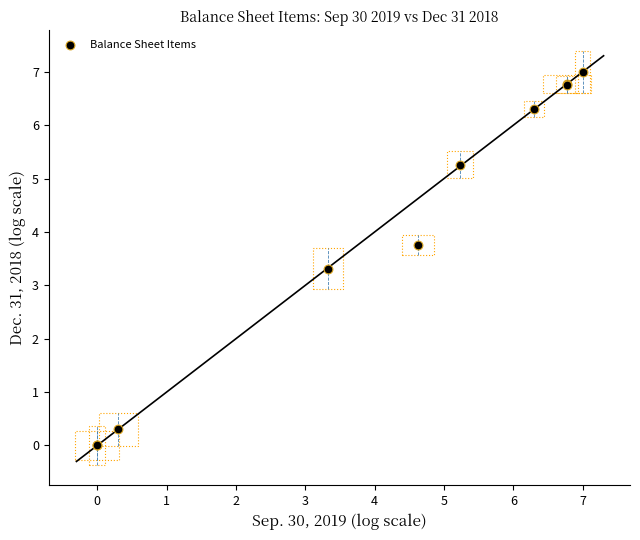

What Y value in the scatter plot is closest to 3?

3.3